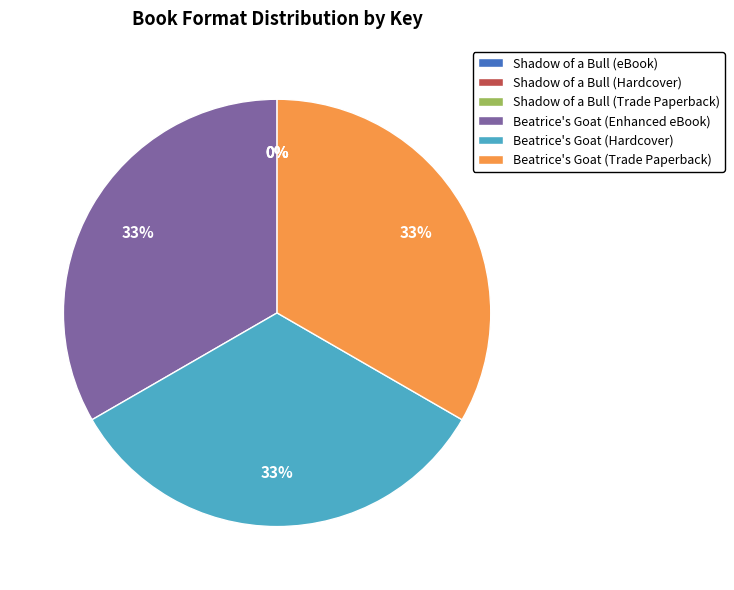

Is Beatrice's Goat (Hardcover) the majority of the pie?

No